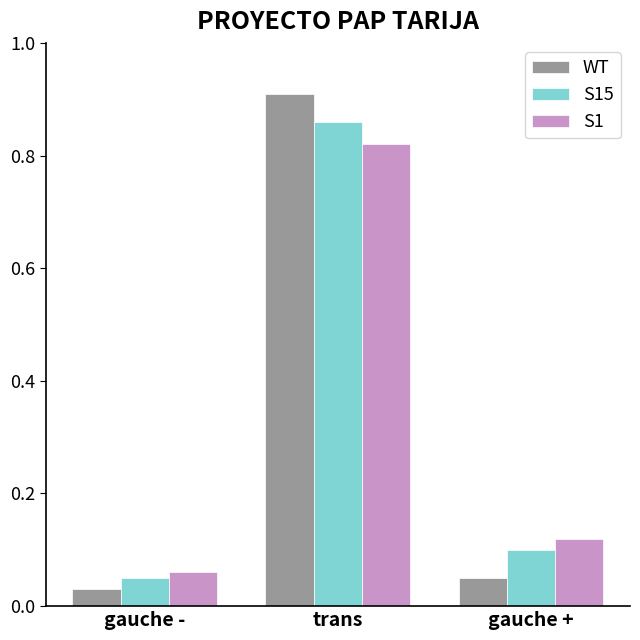

Is the value of S1 at trans greater than the value of S15 at gauche -?

Yes